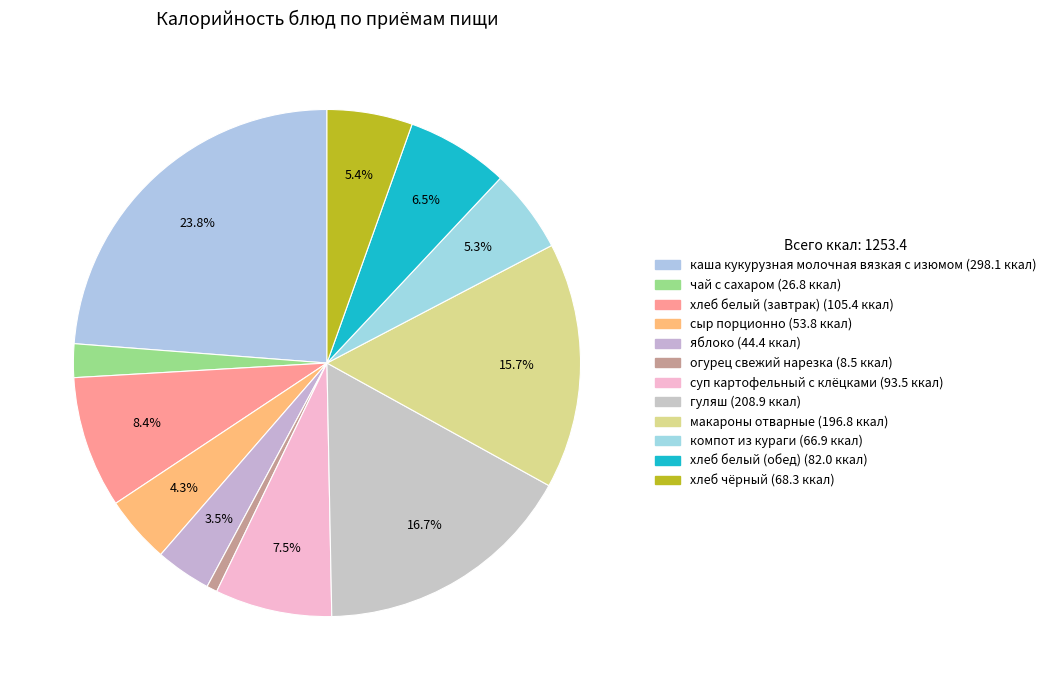

To the nearest percent, what portion does чай с сахаром represent?

2%